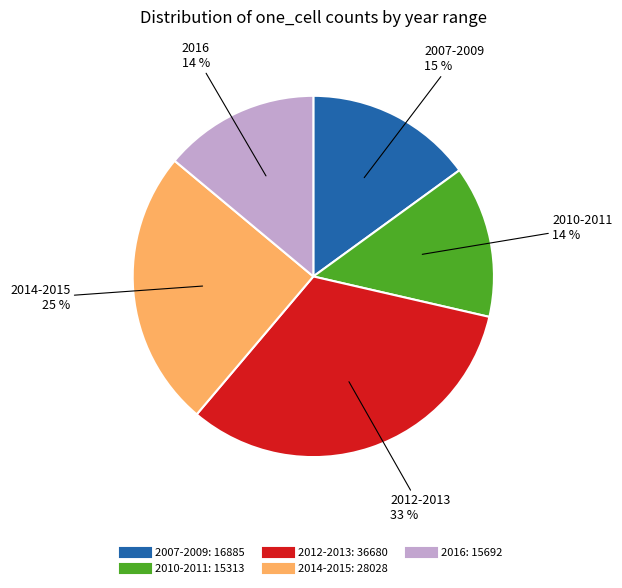

Is there a majority slice in this chart?

No